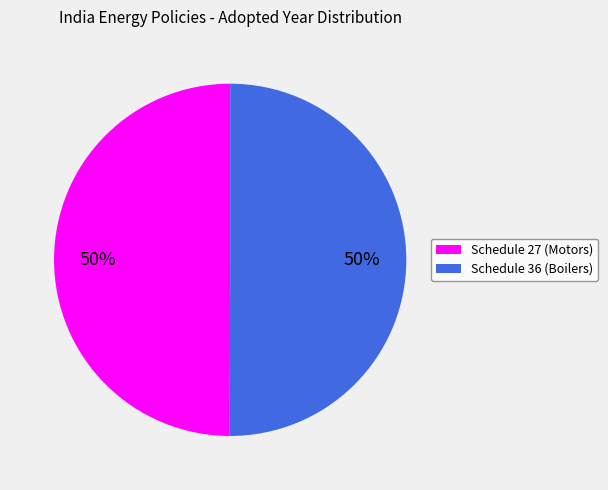

To the nearest percent, what is the average slice percentage?

50%